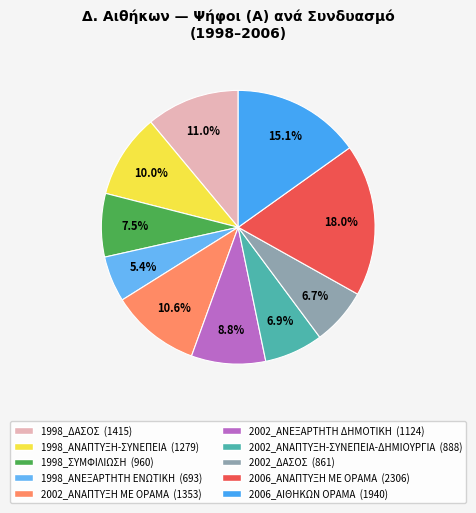

What is the ratio of the value at 2002_ΔΑΣΟΣ to the value at 2006_ΑΝΑΠΤΥΞΗ ΜΕ ΟΡΑΜΑ?

0.4